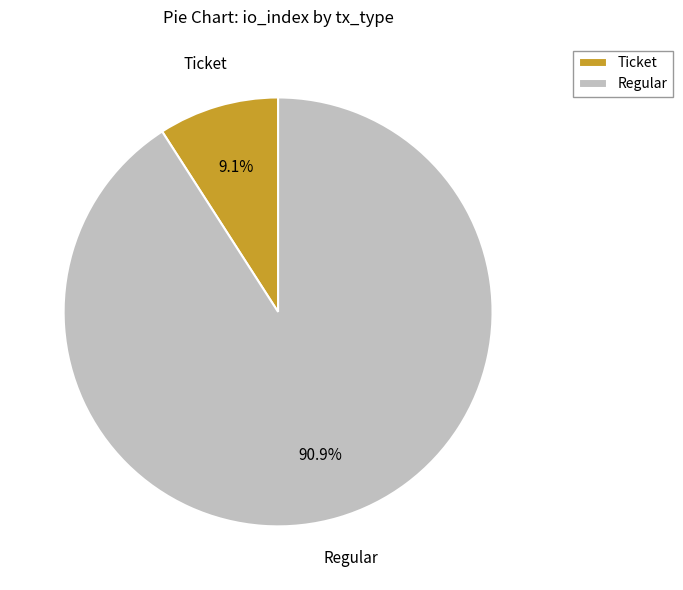

Does any single category account for the majority?

Yes